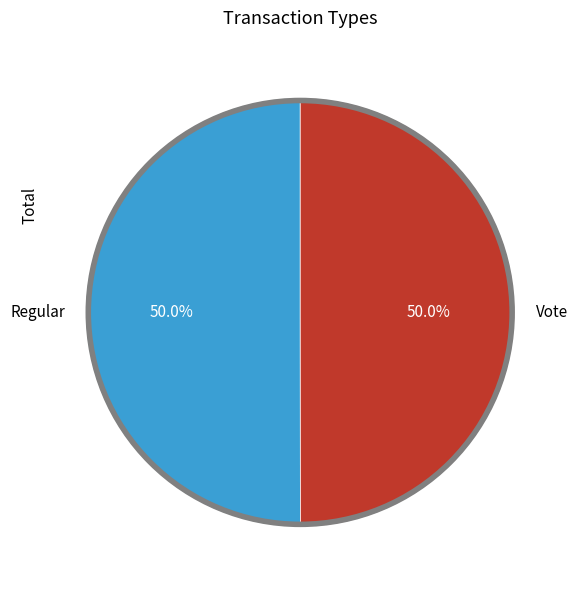

What is the ratio of the value at Vote to the value at Regular?

1.0